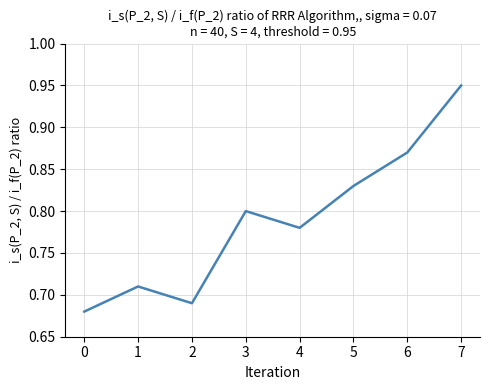

True or false: the data shows 1.5 at 7.

False